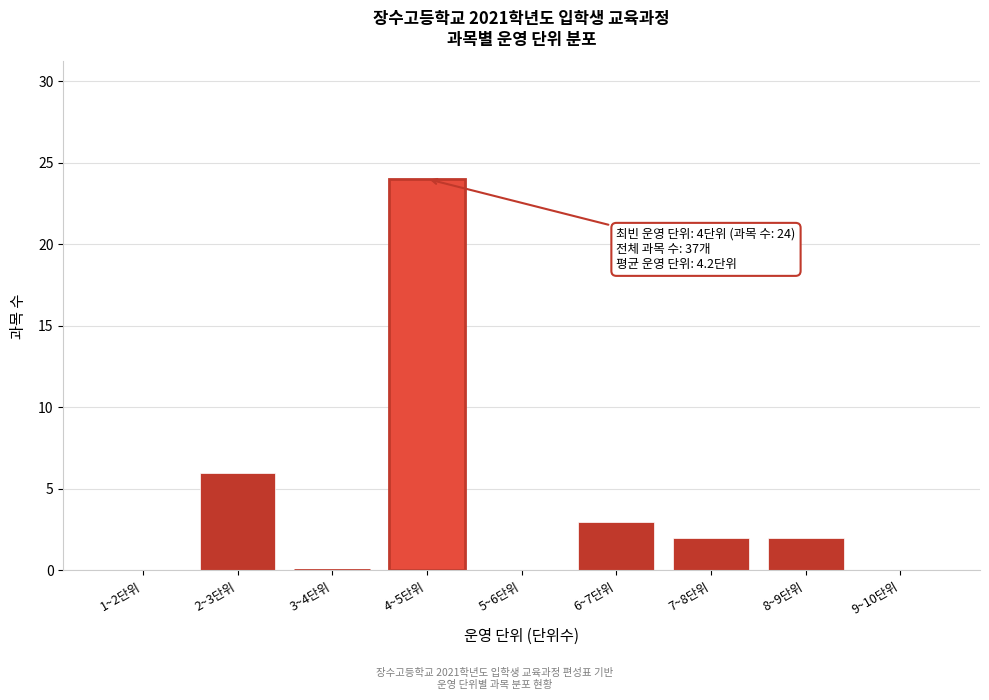

Reading left to right, list all the values displayed in this chart.

1~2단위=0	2~3단위=6	3~4단위=0	4~5단위=24	5~6단위=0	6~7단위=3	7~8단위=2	8~9단위=2	9~10단위=0